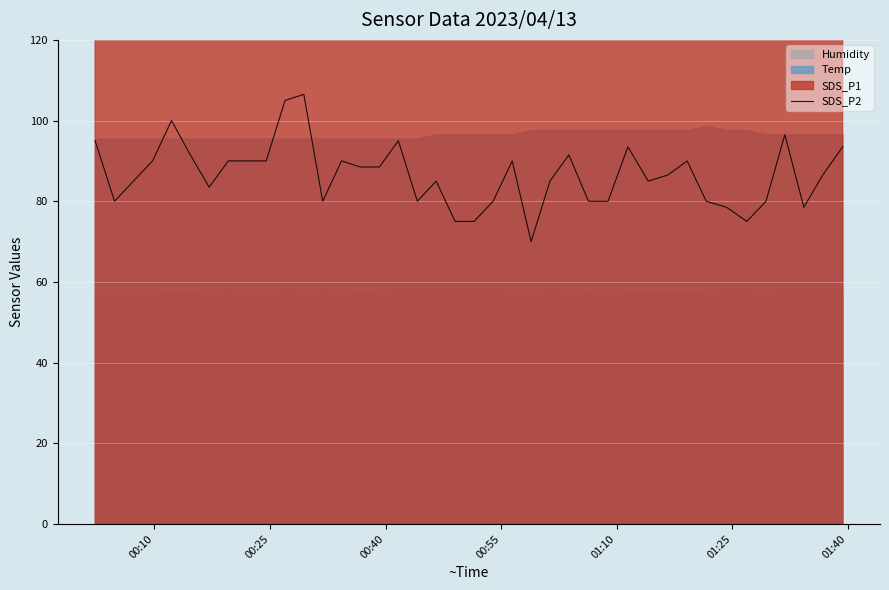

What is the maximum value for SDS_P2?

106.5